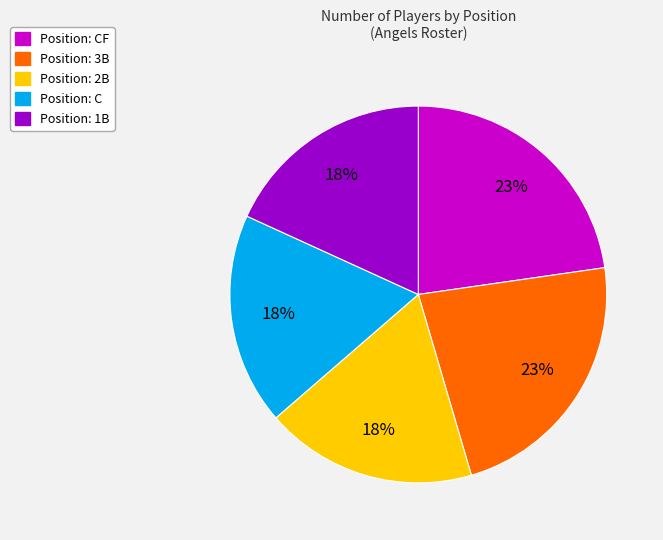

To the nearest percent, what is the average slice percentage?

20%